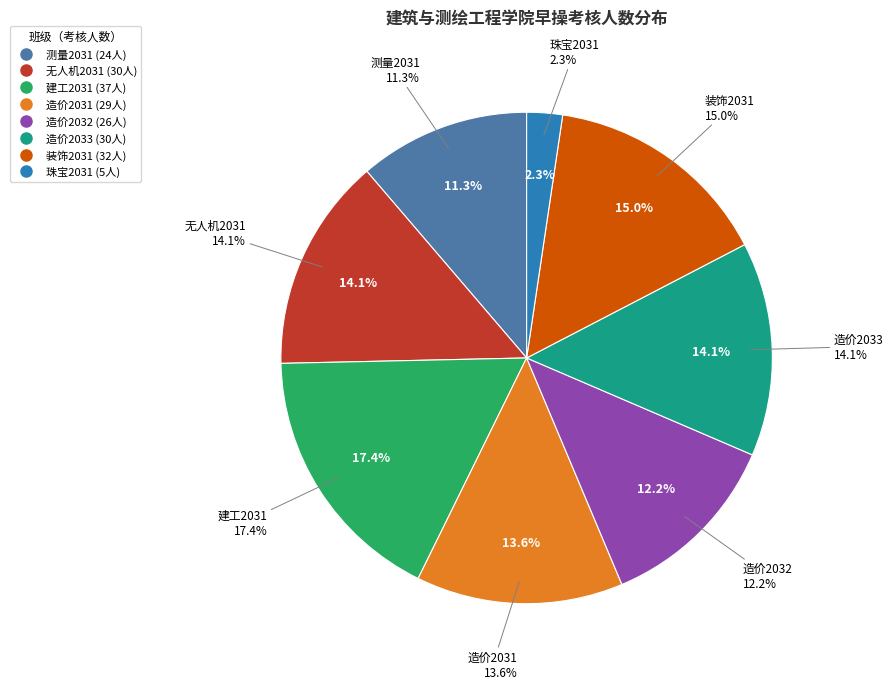

Count the number of slices in the pie.

8